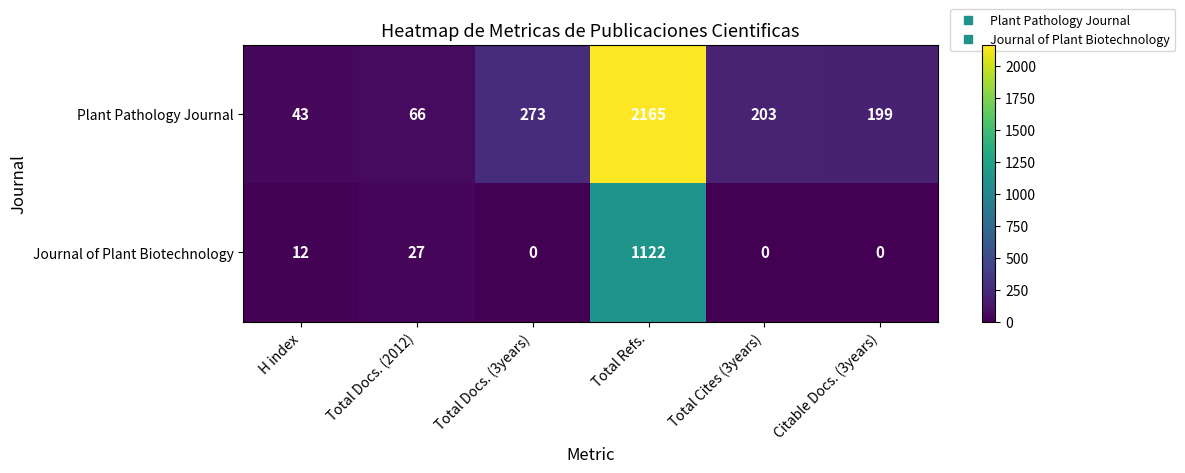

Reading left to right, extract all data points from this chart.

Plant Pathology Journal: 43	66	273	2165	203	199
Journal of Plant Biotechnology: 12	27	0	1122	0	0